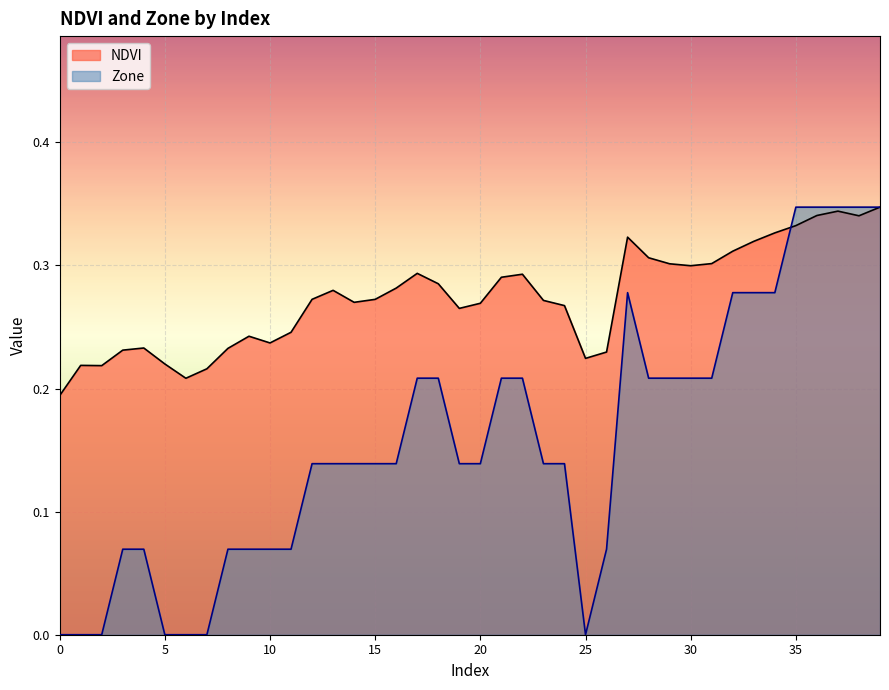

After their last crossing, which series has the higher values: Zone or NDVI?

Zone